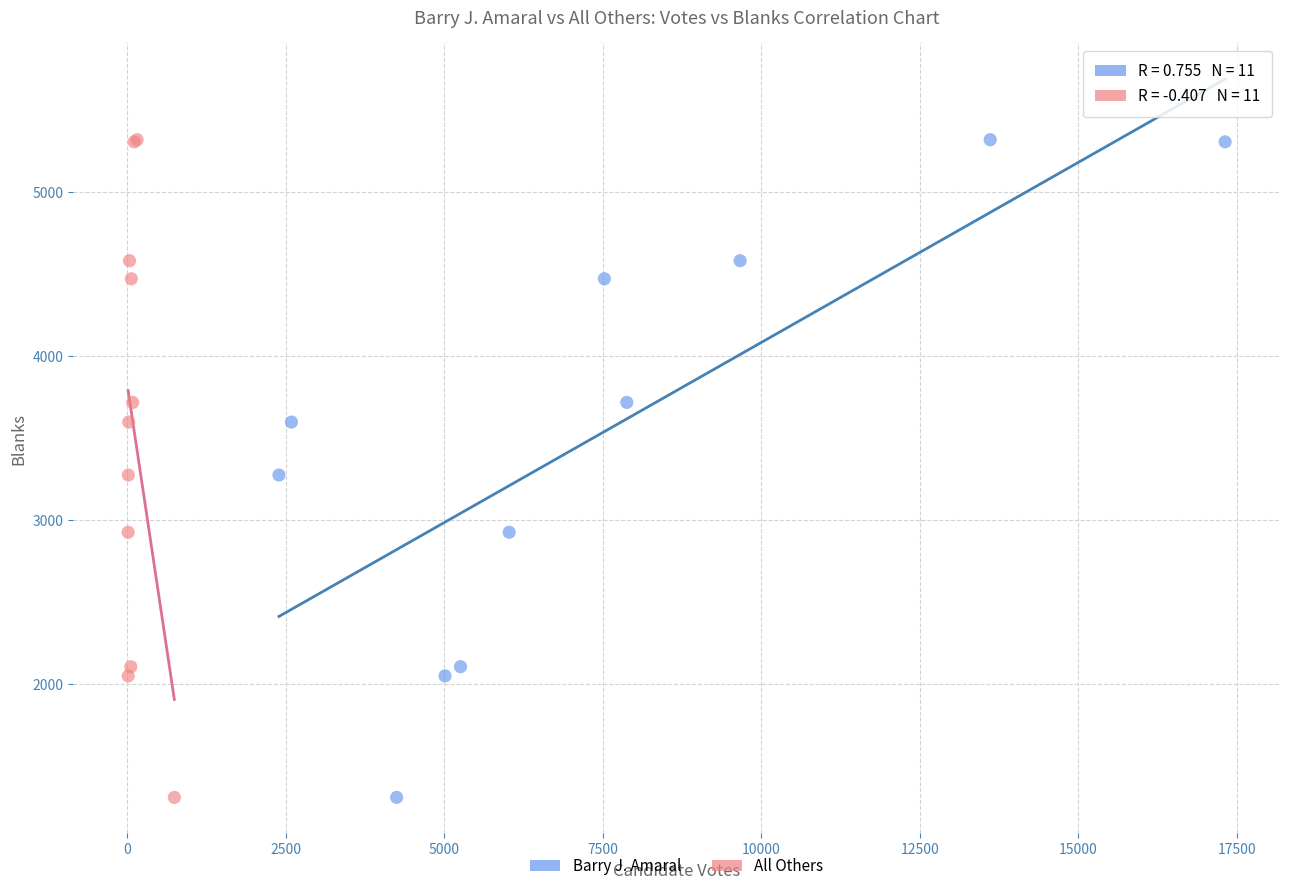

What are all the series names shown in the legend?

Barry J. Amaral, All Others